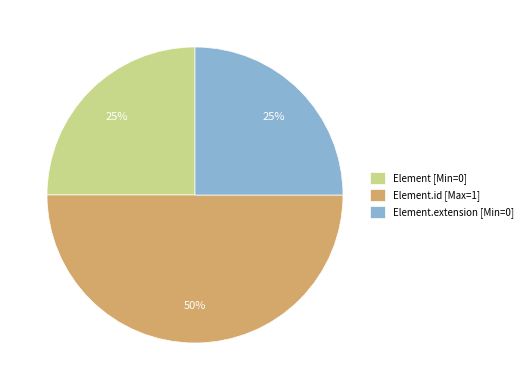

The Element [Min=0] slice represents 25% of the pie. True or false?

True